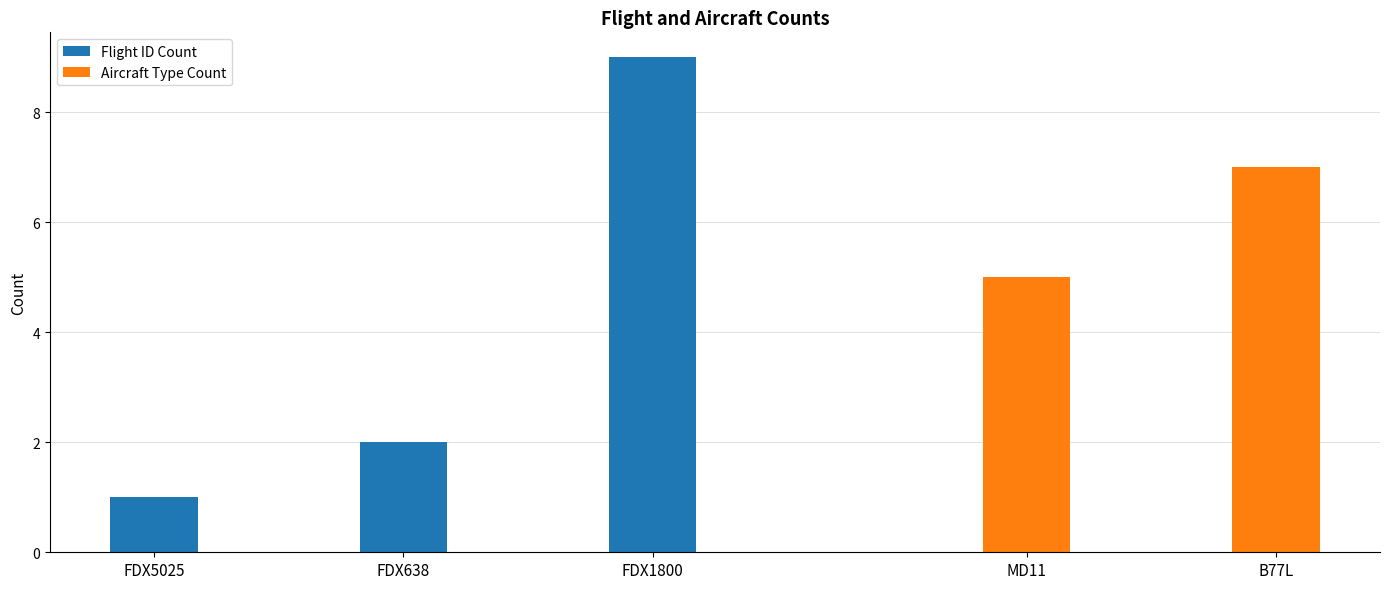

Which label corresponds to the largest value in the chart?

FDX1800